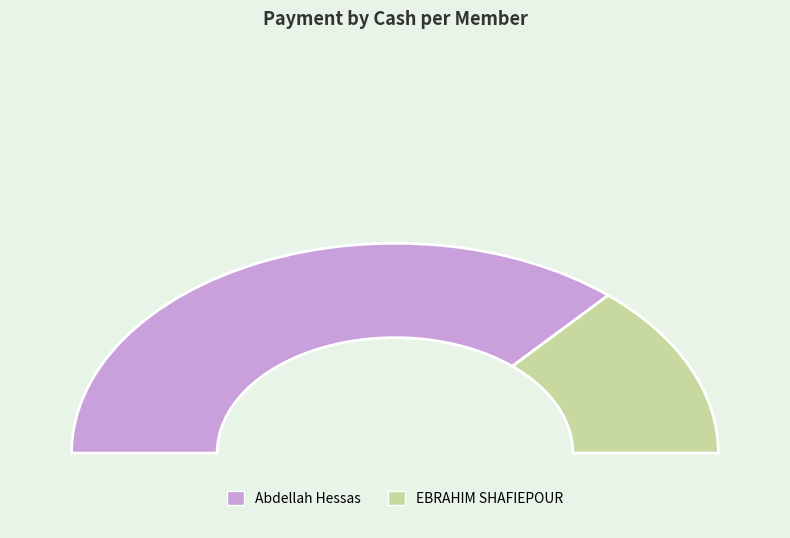

How many slices are in this pie chart?

2